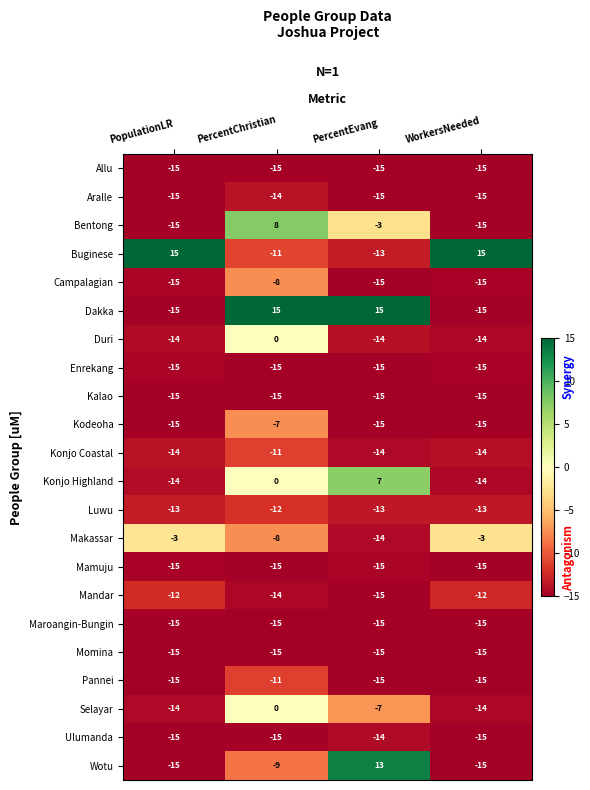

What is the average value of the Momina series?

-15